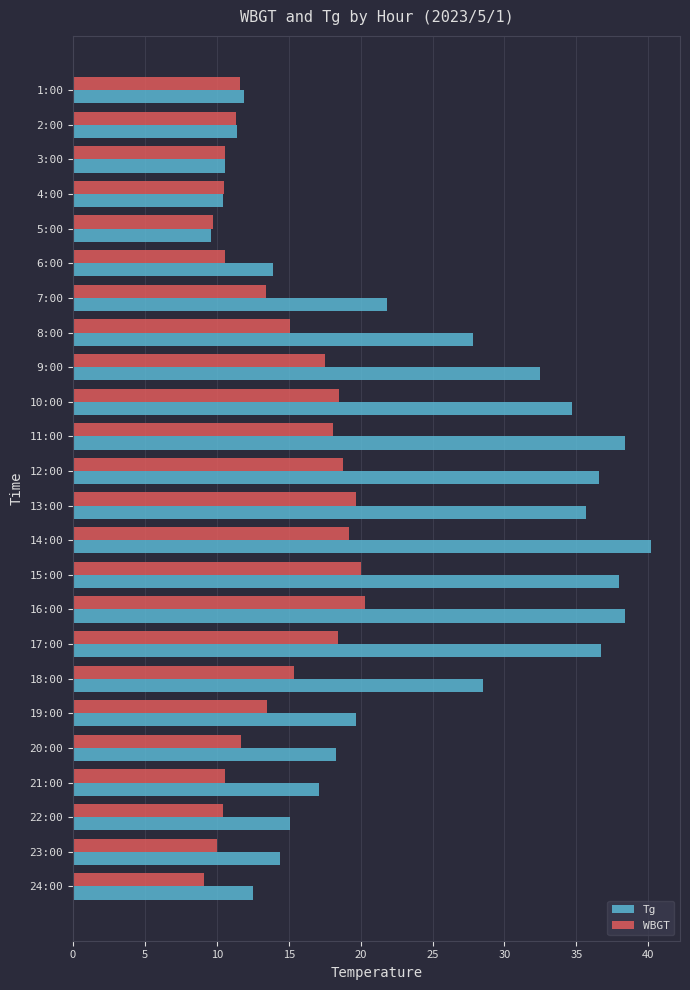

Which series has the largest total across all categories?

Tg